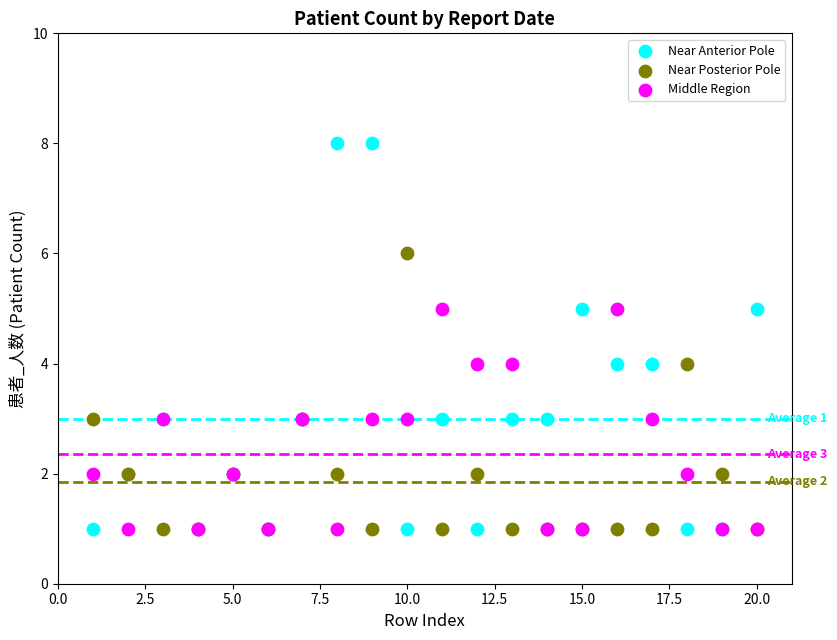

Which series contains the highest Y value?

Near Anterior Pole